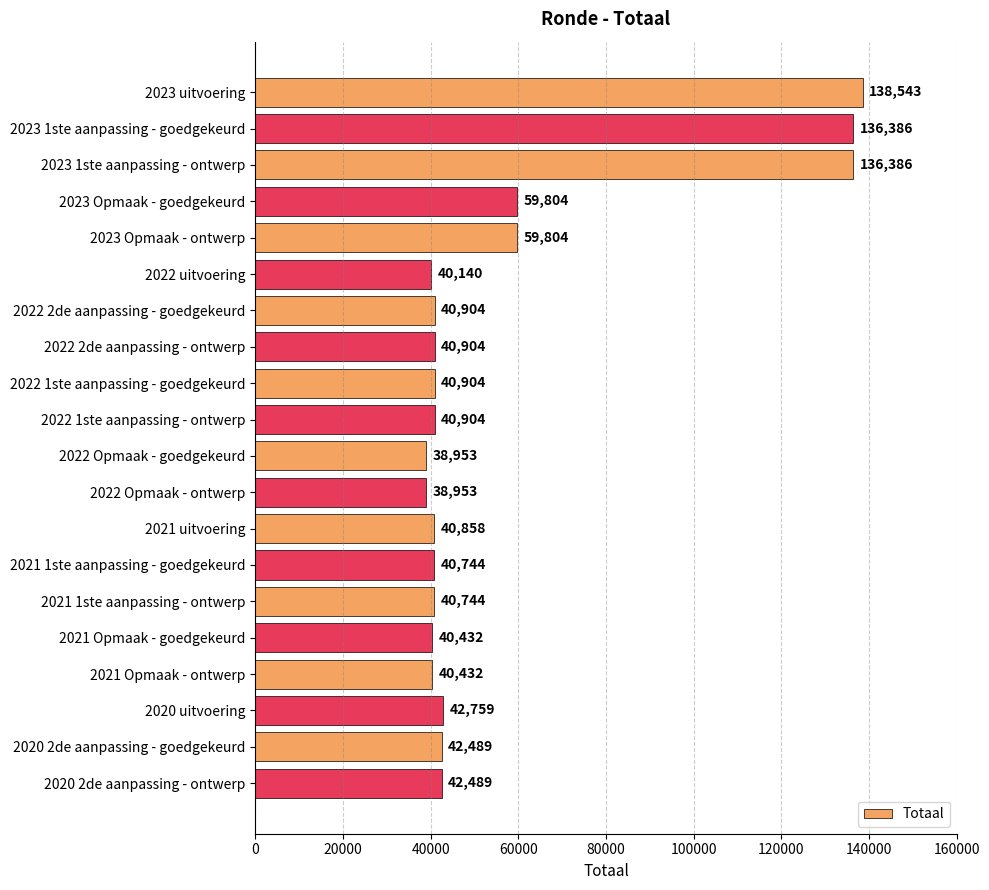

What value does the data have at 2021 uitvoering?

40858